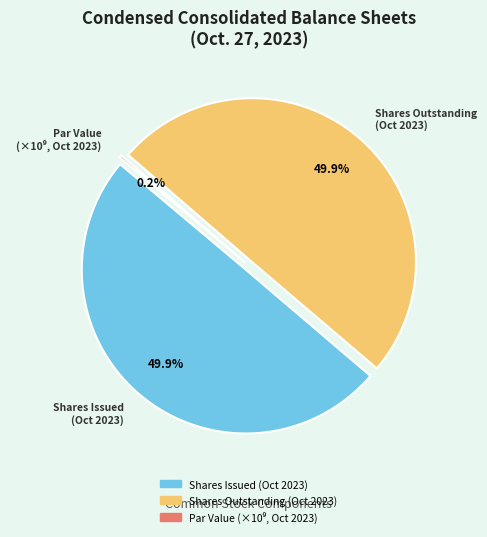

Is there any slice that represents more than half of the pie?

No